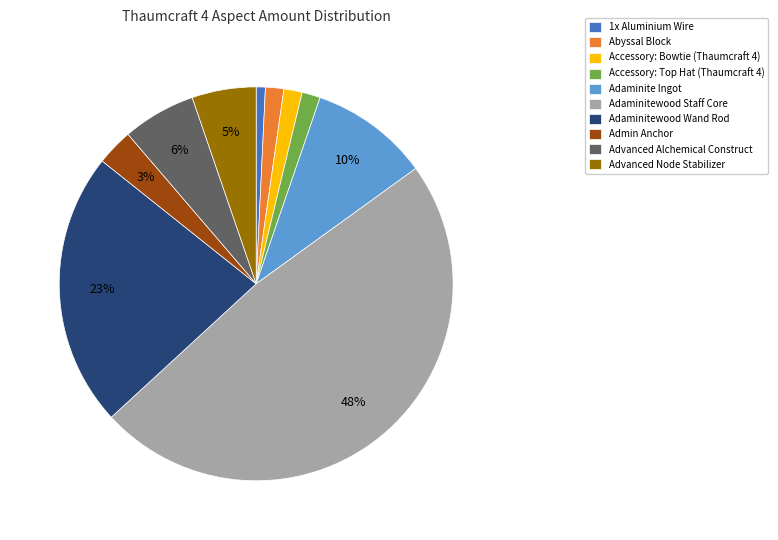

True or false: Adaminitewood Staff Core accounts for 48% of the total.

True